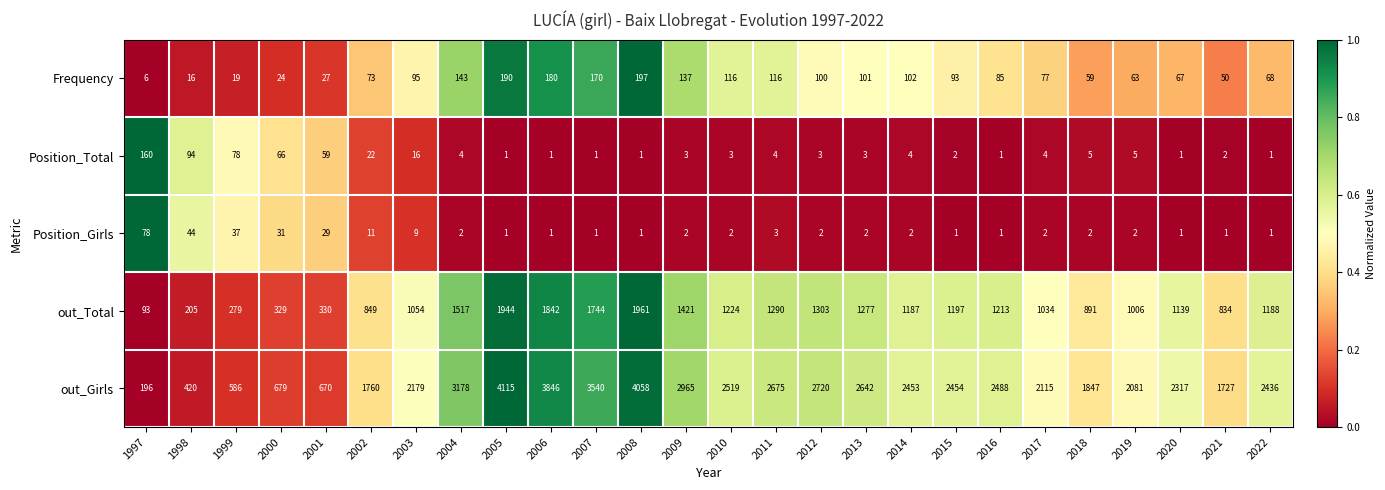

List the labels in order of out_Girls value, smallest first.

1997, 1998, 1999, 2001, 2000, 2021, 2002, 2018, 2019, 2017, 2003, 2020, 2022, 2014, 2015, 2016, 2010, 2013, 2011, 2012, 2009, 2004, 2007, 2006, 2008, 2005